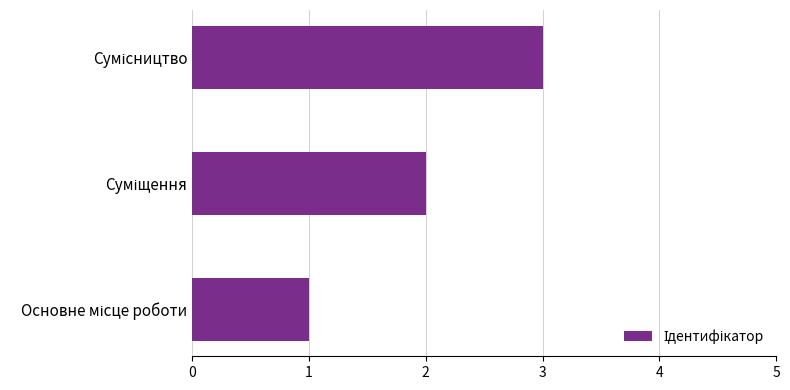

What is the sum of all values?

6